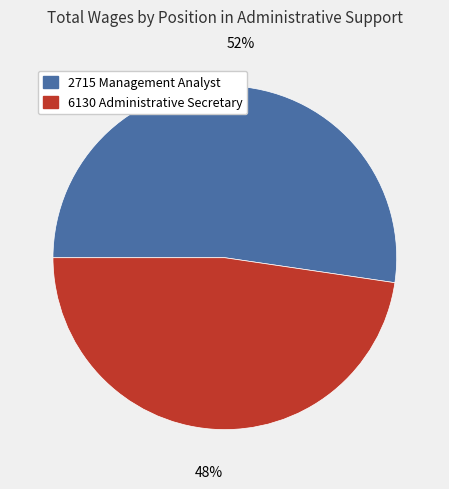

The 2715 Management Analyst slice represents 52% of the pie. True or false?

True